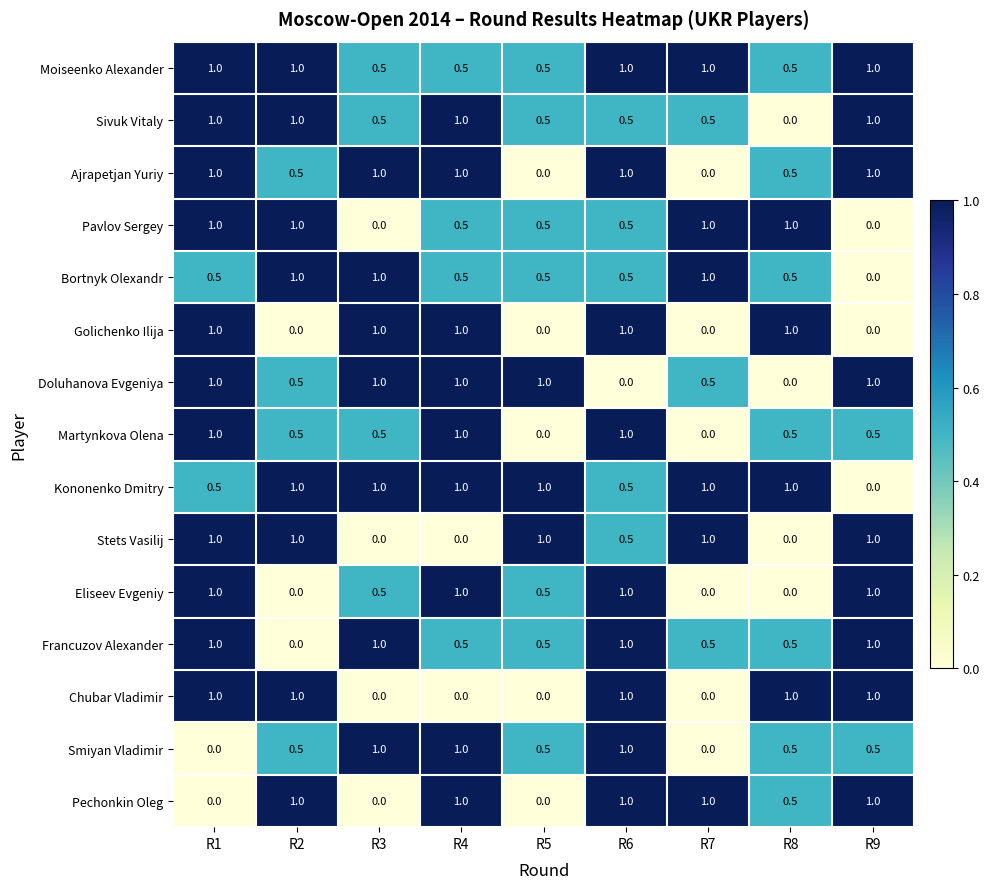

What is the difference between the highest and lowest values at R4?

1.0